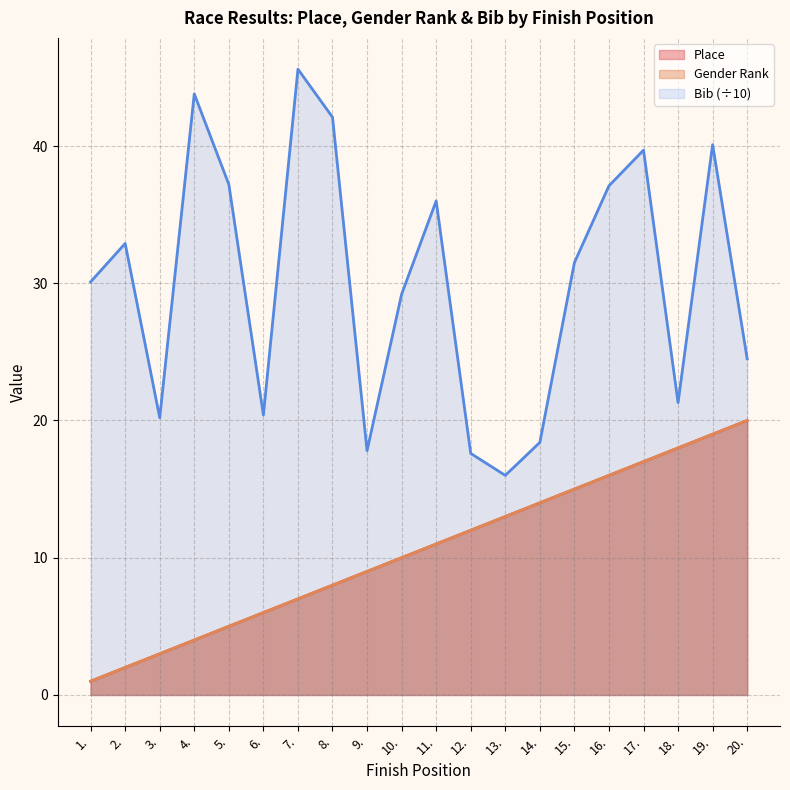

How many categories are shown in the chart?

20